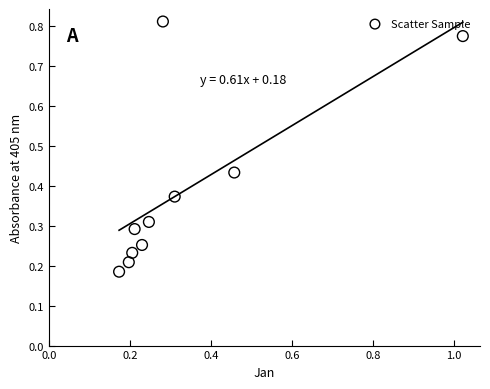

What is the range of Y values (max minus min)?

0.6